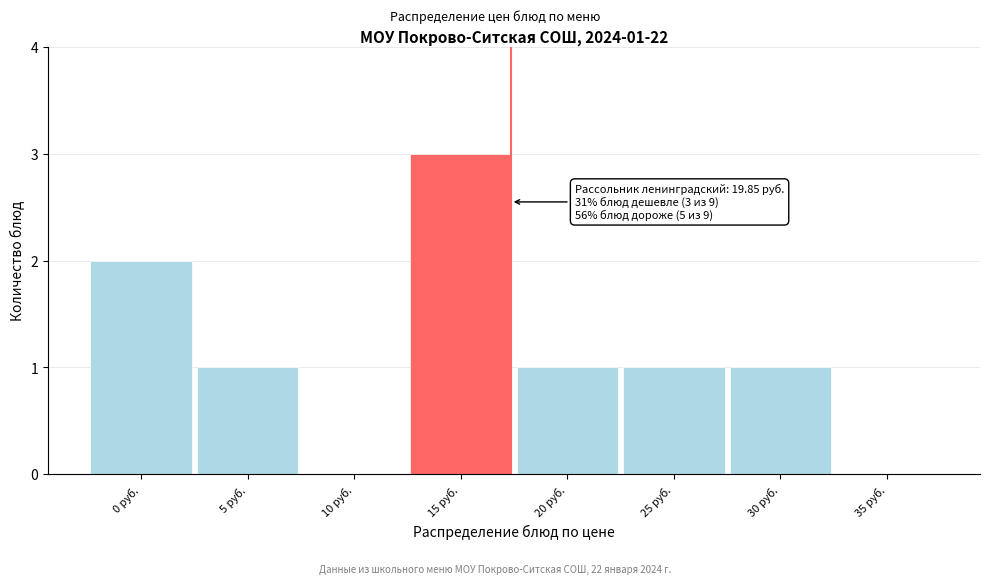

Reading left to right, extract all data points from this chart.

0 руб.=2	5 руб.=1	10 руб.=0	15 руб.=3	20 руб.=1	25 руб.=1	30 руб.=1	35 руб.=0